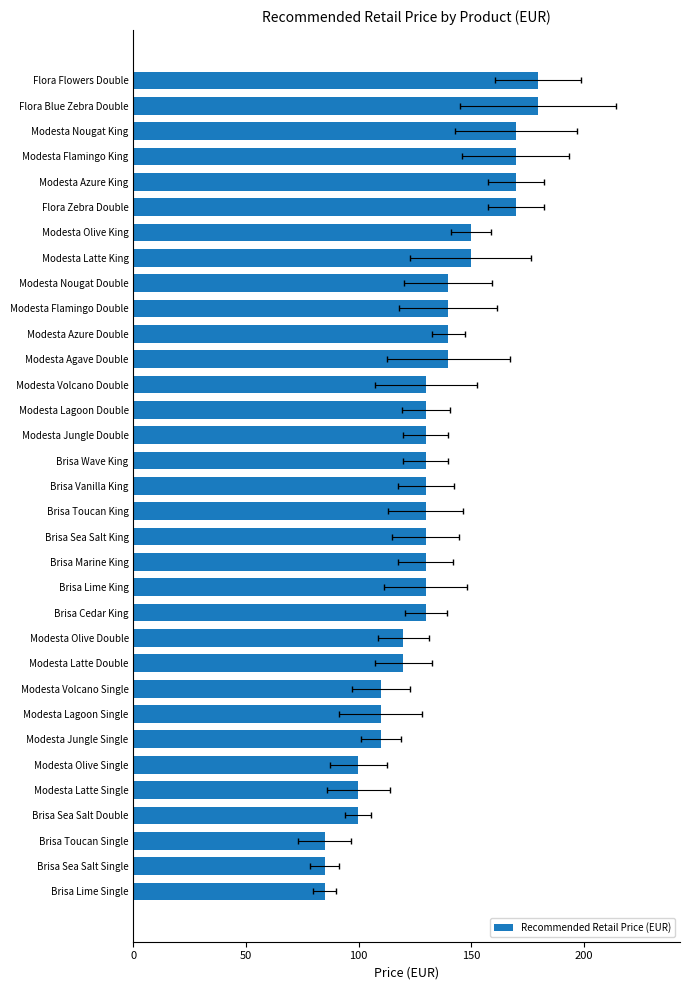

The chart shows a value of 84.9 at Brisa Sea Salt Single. True or false?

True